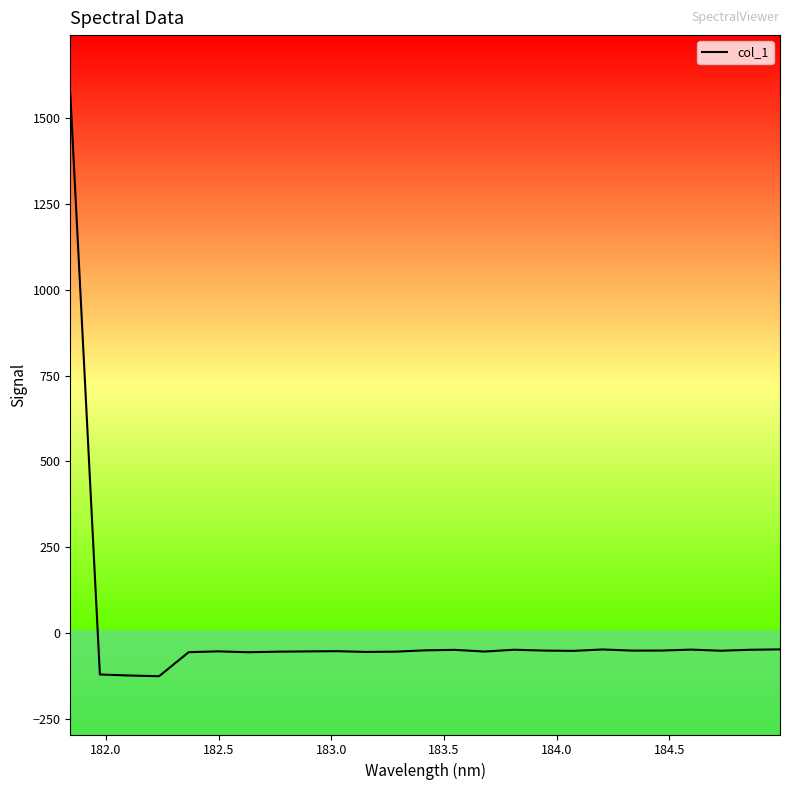

What is the greatest value displayed?

1571.4